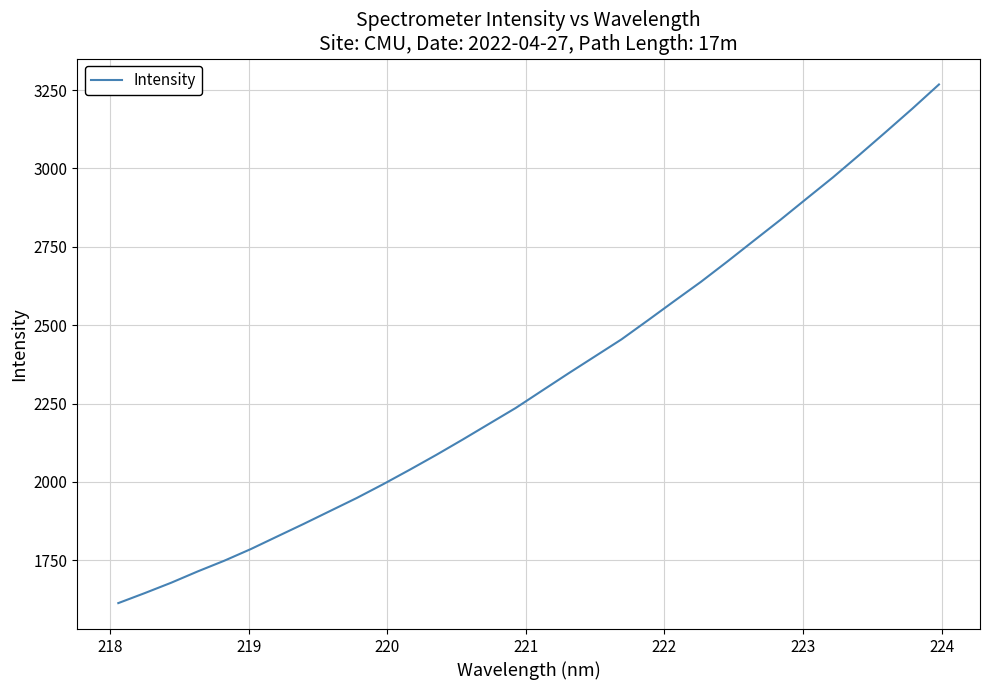

What is the greatest value displayed?

3267.9